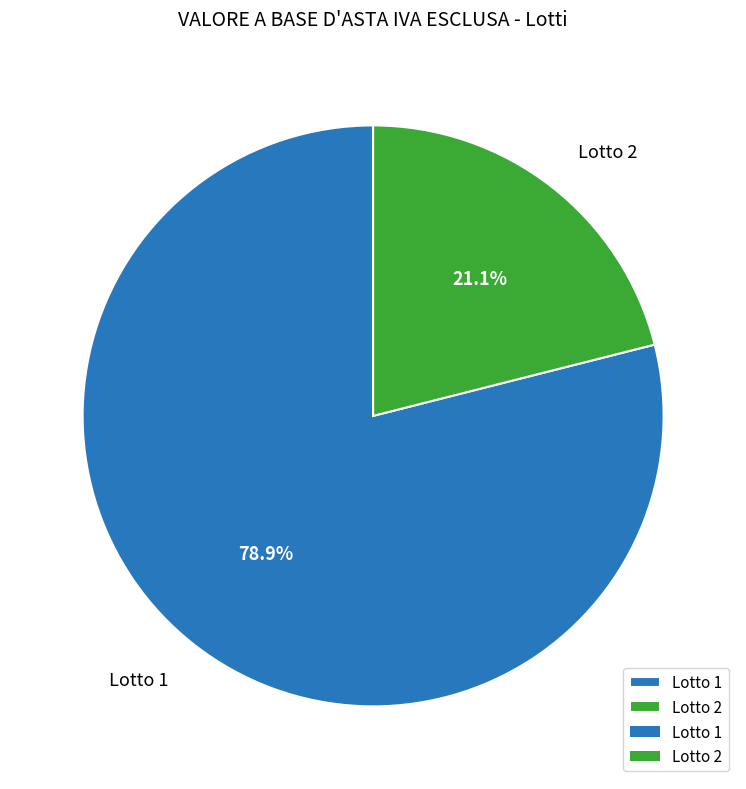

Rank the categories by value from lowest to highest.

Lotto 2, Lotto 1